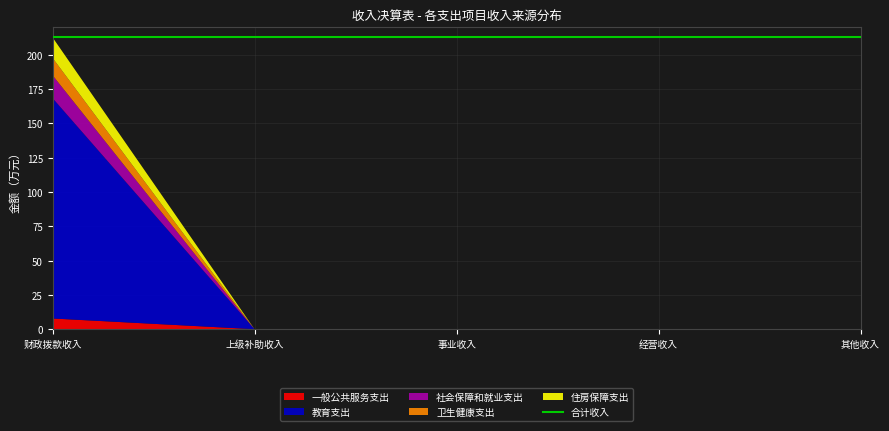

Reading left to right, extract all data points from this chart.

一般公共服务支出: 财政拨款收入=7.8	上级补助收入=0.0	事业收入=0.0	经营收入=0.0	其他收入=0.0
教育支出: 财政拨款收入=160.7	上级补助收入=0.0	事业收入=0.0	经营收入=0.0	其他收入=0.0
社会保障和就业支出: 财政拨款收入=16.6	上级补助收入=0.0	事业收入=0.0	经营收入=0.0	其他收入=0.0
卫生健康支出: 财政拨款收入=12.6	上级补助收入=0.0	事业收入=0.0	经营收入=0.0	其他收入=0.0
住房保障支出: 财政拨款收入=14.9	上级补助收入=0.0	事业收入=0.0	经营收入=0.0	其他收入=0.0